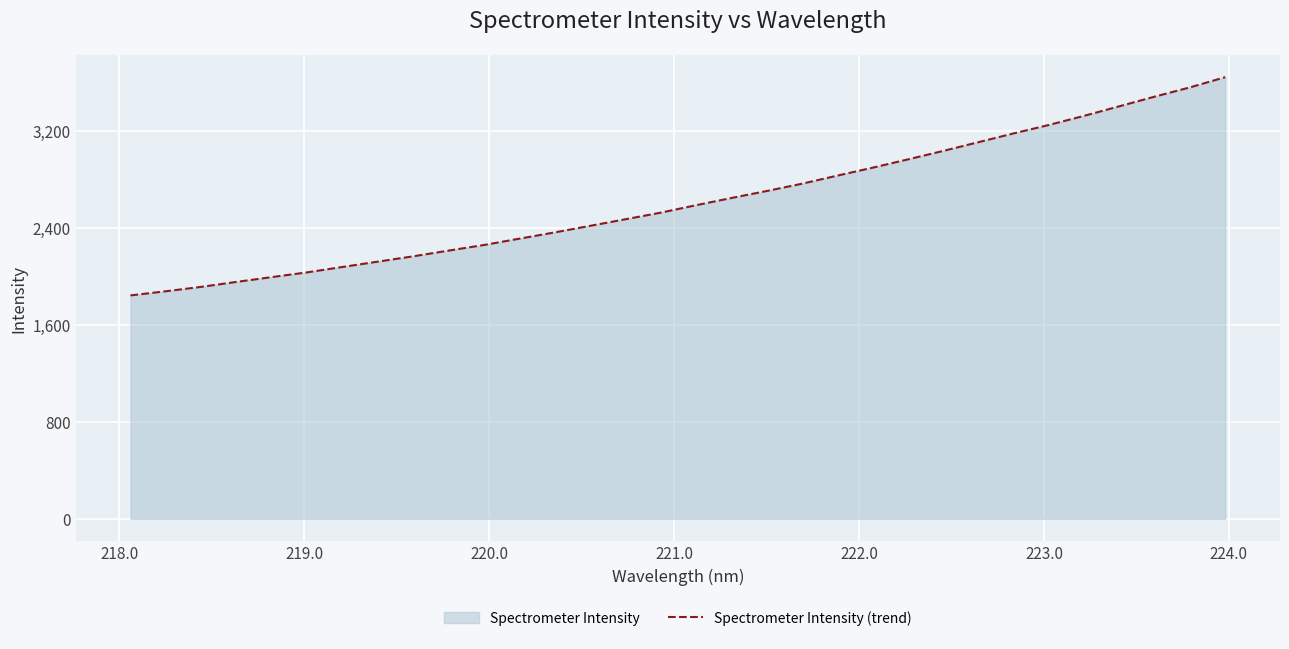

What is the maximum value shown in the chart?

3639.4